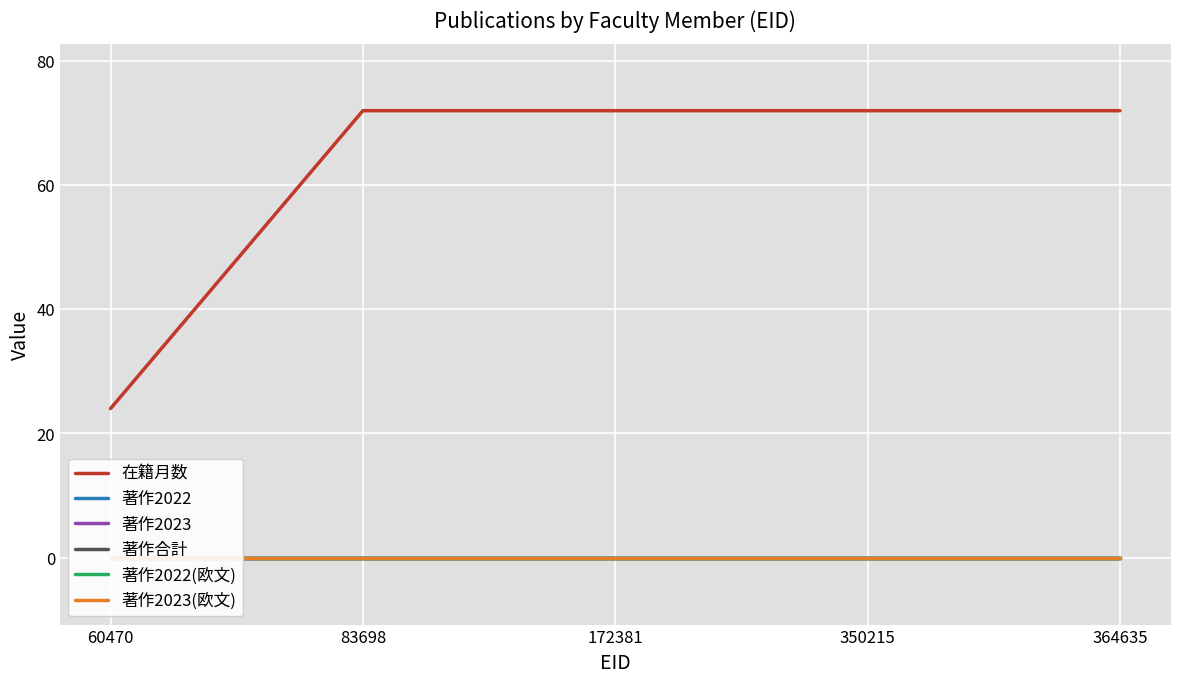

What is the total value across all series at 83698?

72